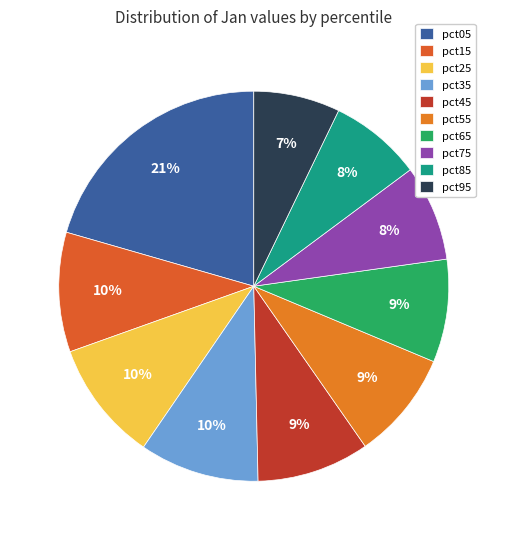

Is there a majority slice in this chart?

No